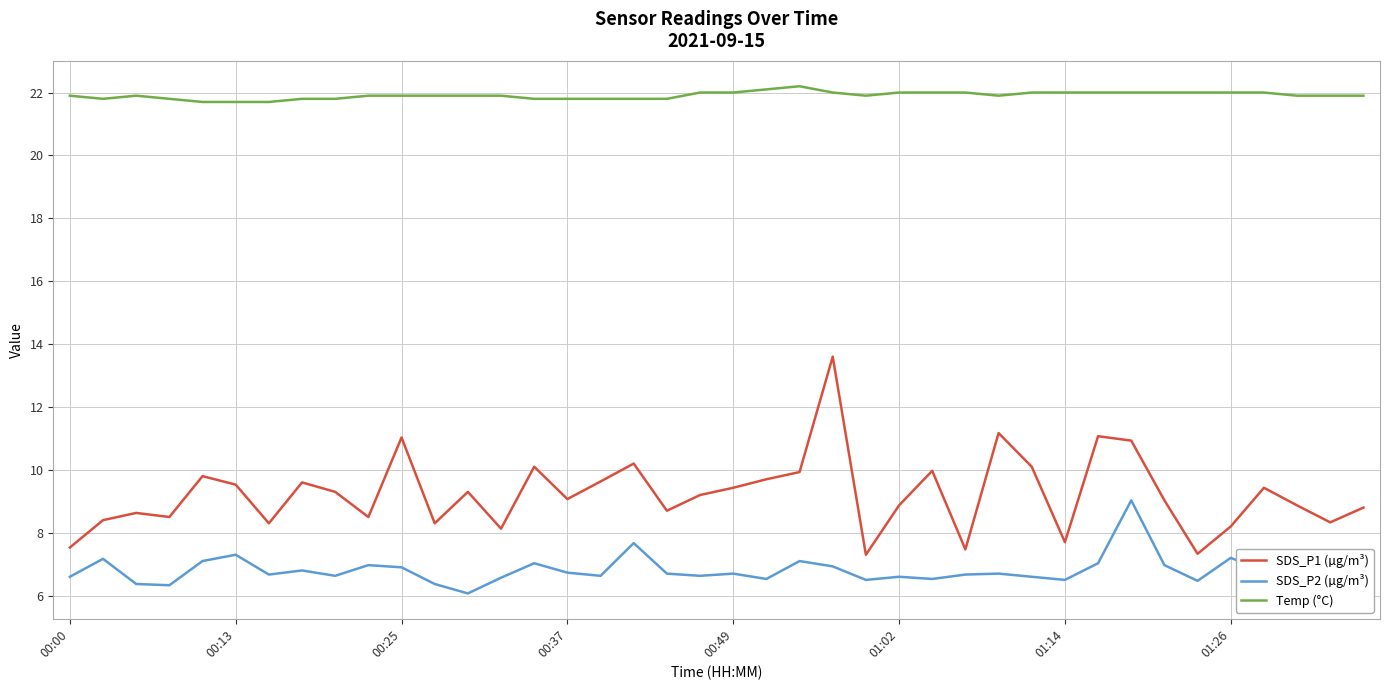

How many categories are shown in the chart?

40